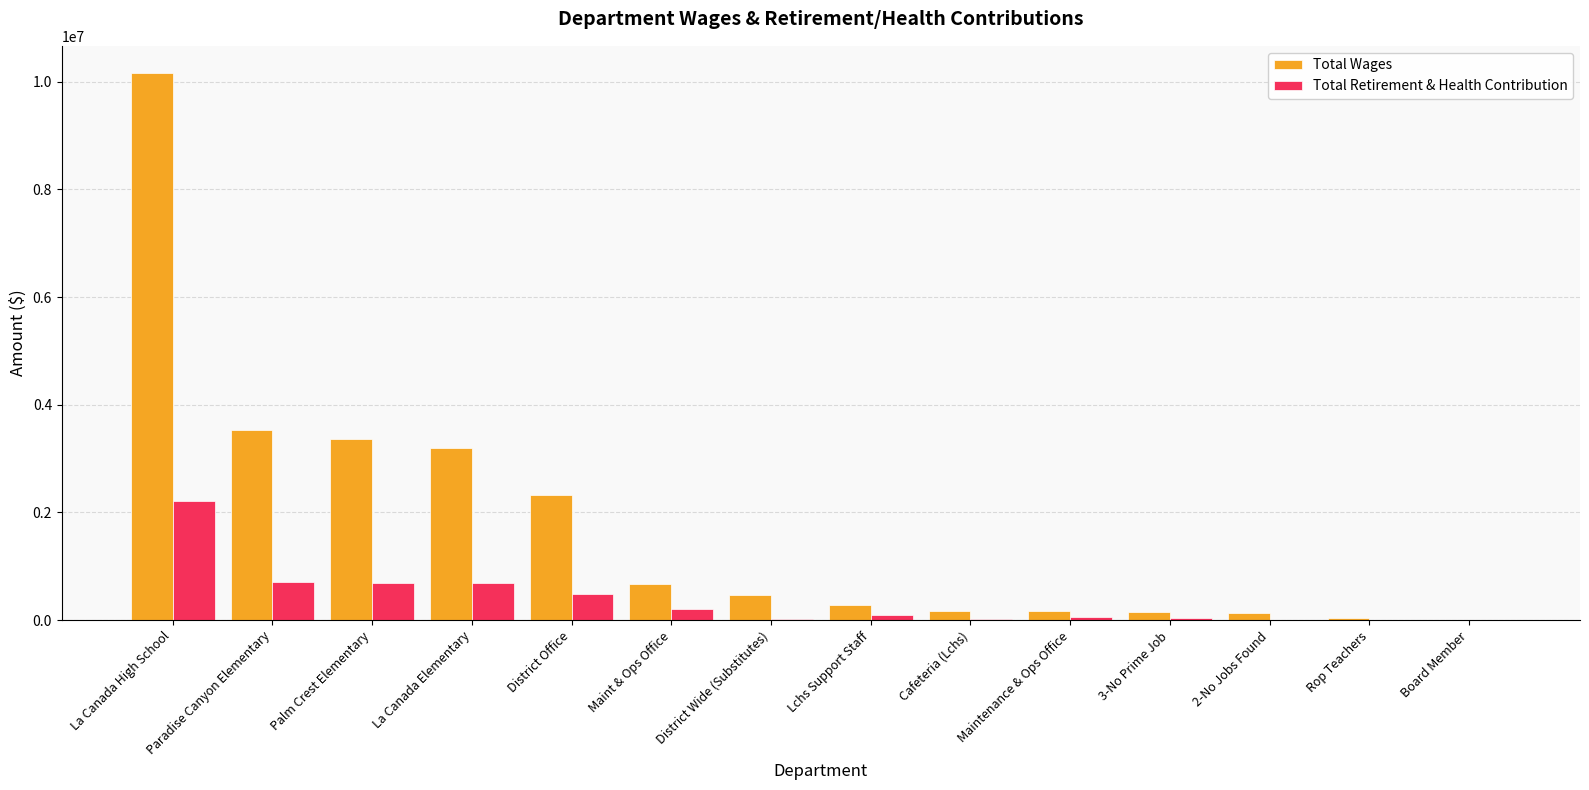

What is the maximum value shown in the chart?

10159298.8